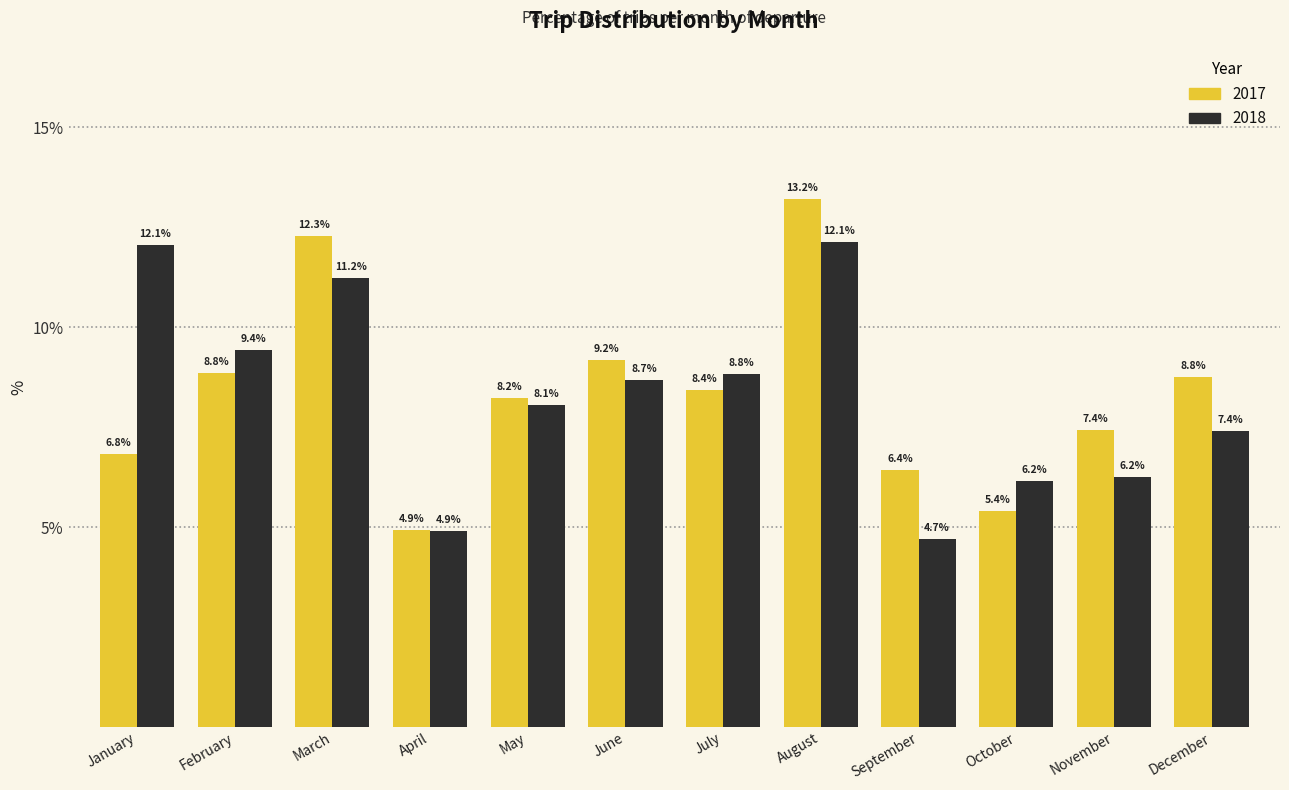

Which series changed the most between February and June?

2018